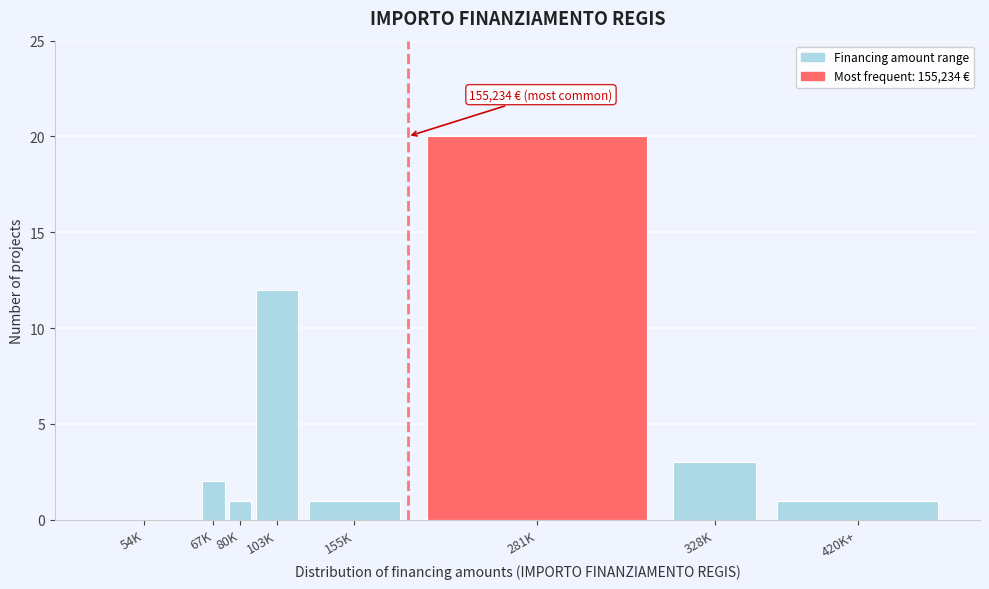

Reading left to right, what are all the values shown in this chart?

54K=0	67K=2	80K=1	103K=12	155K=1	281K=20	328K=3	420K+=1